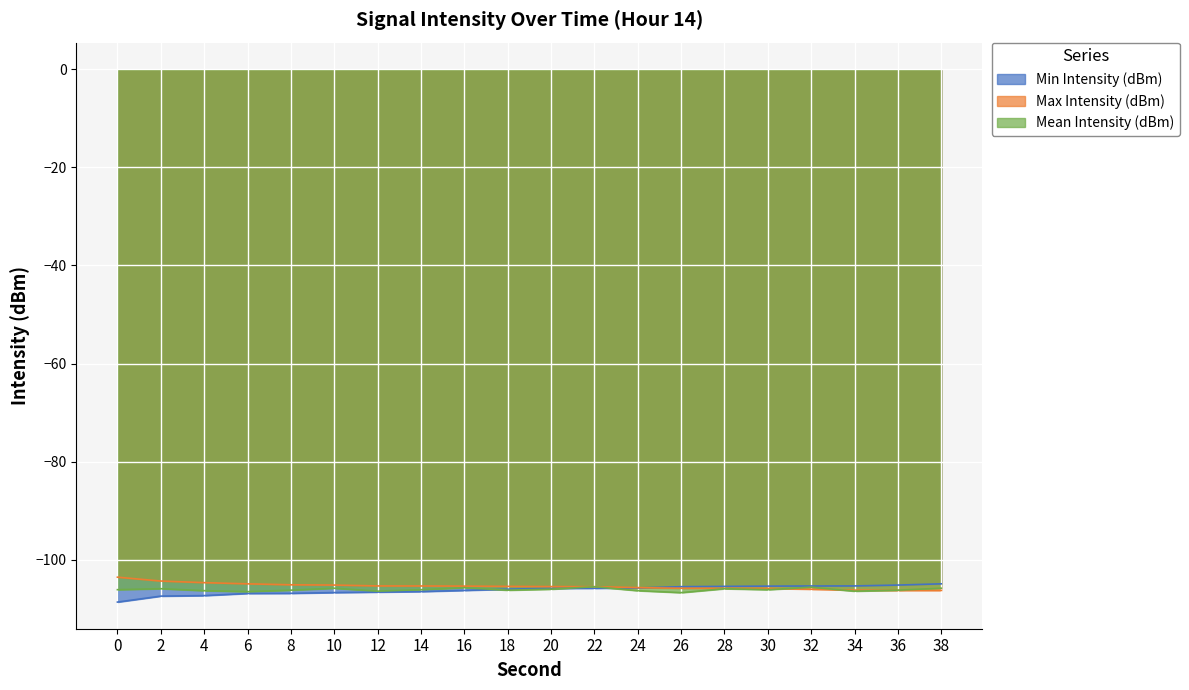

How many values in the Min Intensity (dBm) series exceed -105?

1